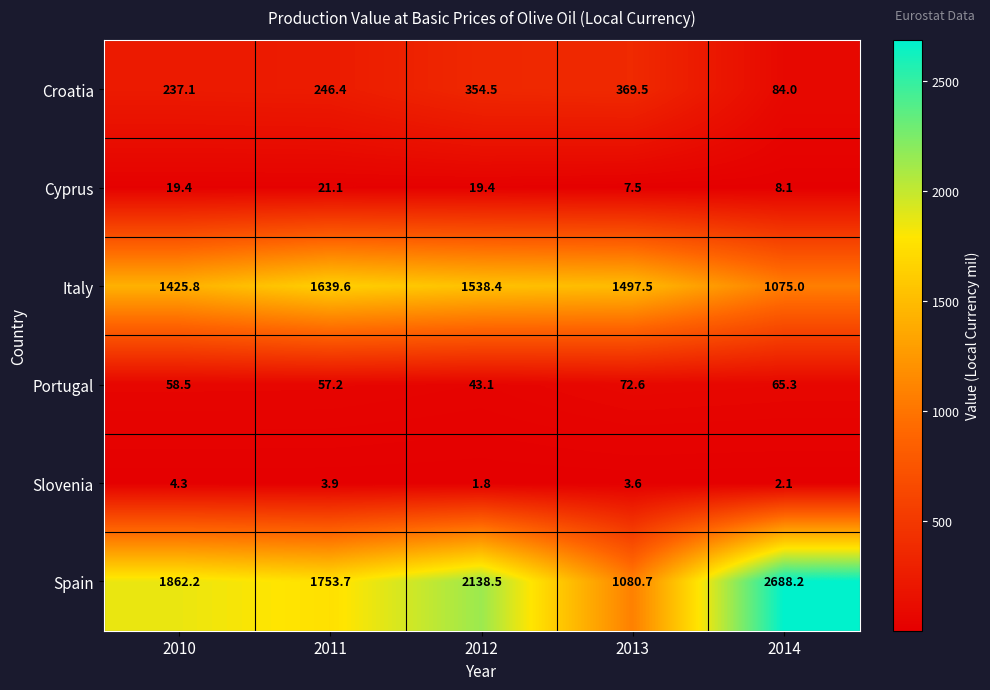

Reading left to right, what are all the values shown in this chart?

Croatia: 237.1	246.4	354.5	369.5	84.0
Cyprus: 19.4	21.1	19.4	7.5	8.1
Italy: 1425.8	1639.6	1538.4	1497.5	1075.0
Portugal: 58.5	57.2	43.1	72.6	65.3
Slovenia: 4.3	3.9	1.8	3.6	2.1
Spain: 1862.2	1753.7	2138.5	1080.7	2688.2